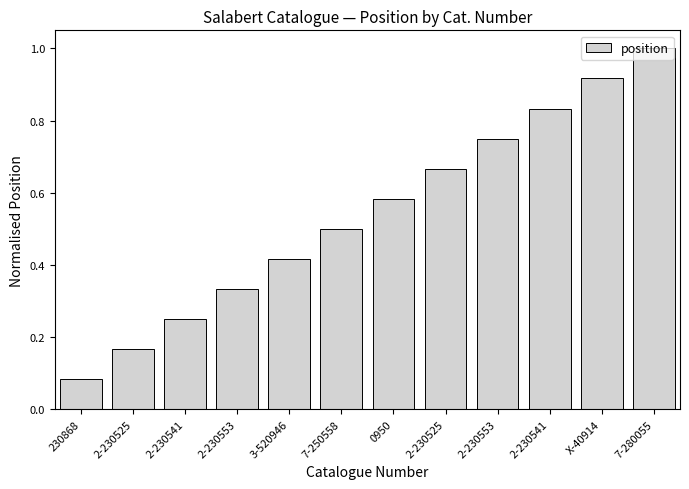

Are the bars grouped side by side (vs. stacked)?

No